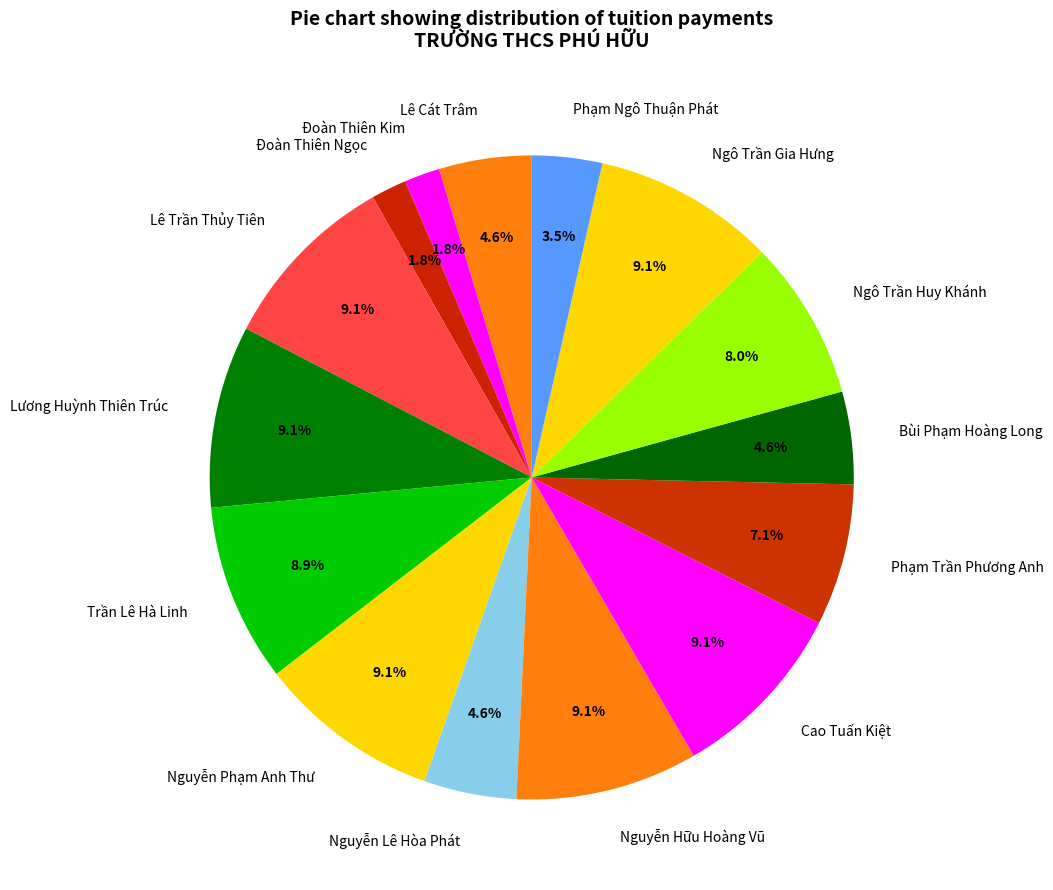

What is the ratio of the value at Lê Trần Thủy Tiên to the value at Phạm Ngô Thuận Phát?

2.6